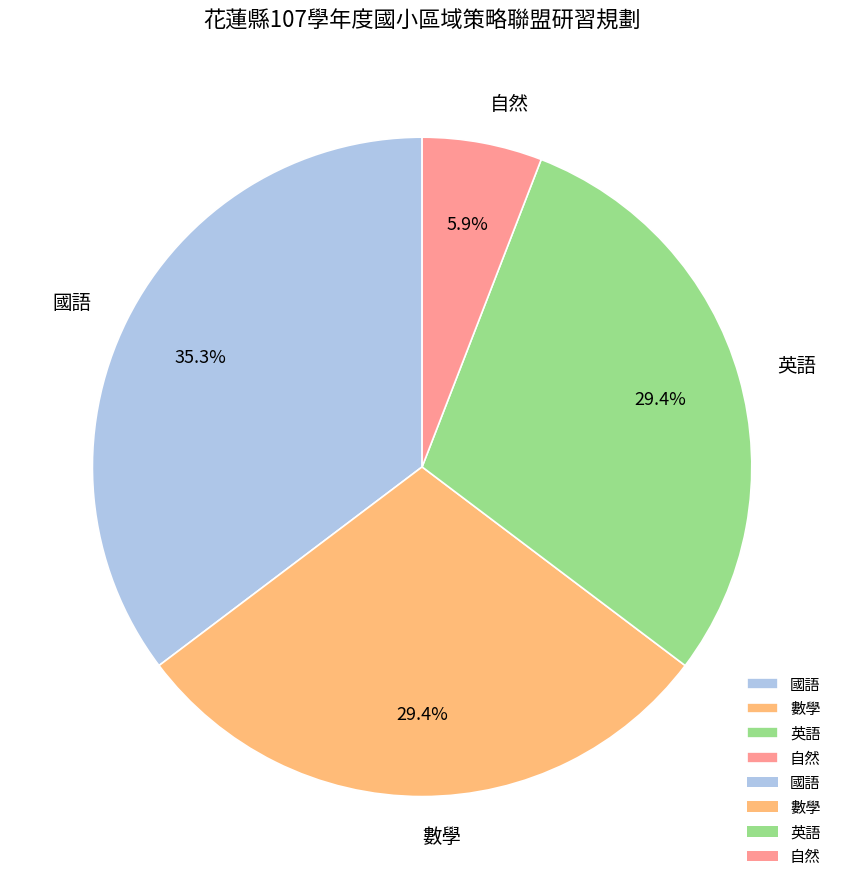

What is the largest slice in the pie chart?

國語